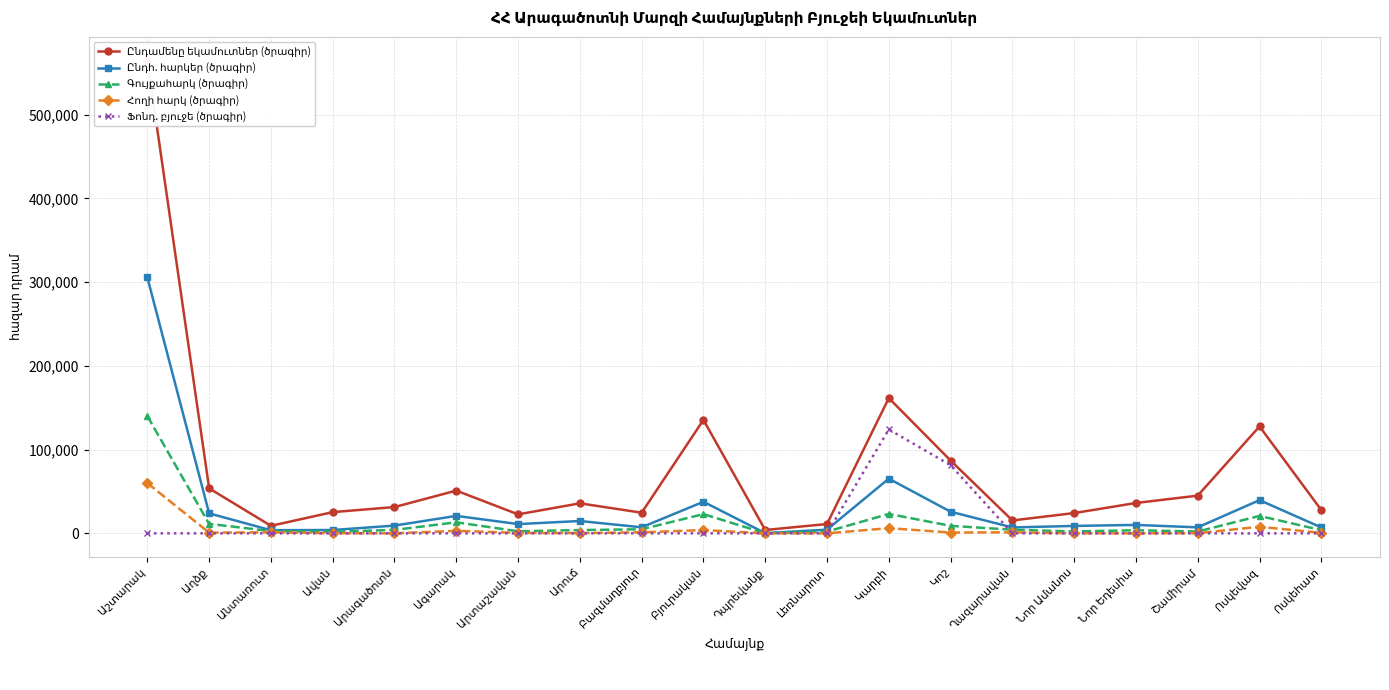

Where does the Գույքահարկ (ծրագիր) series first go above 4086?

Աշտարակ